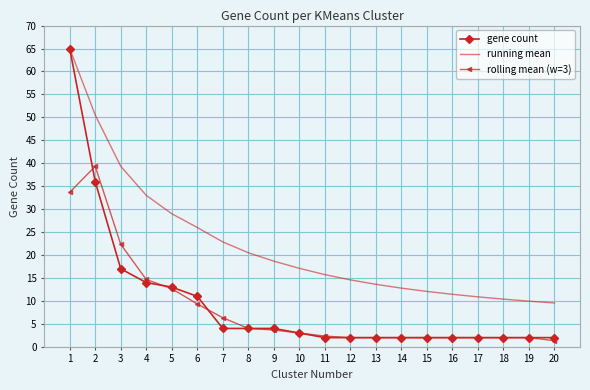

Reading right to left, list all the values displayed in this chart.

gene count: 2.0	2.0	2.0	2.0	2.0	2.0	2.0	2.0	2.0	2.0	3.0	4.0	4.0	4.0	11.0	13.0	14.0	17.0	36.0	65.0
running mean: 9.6	9.9	10.4	10.9	11.4	12.1	12.8	13.6	14.6	15.7	17.1	18.7	20.5	22.9	26.0	29.0	33.0	39.3	50.5	65.0
rolling mean (w=3): 1.3	2.0	2.0	2.0	2.0	2.0	2.0	2.0	2.0	2.3	3.0	3.7	4.0	6.3	9.3	12.7	14.7	22.3	39.3	33.7